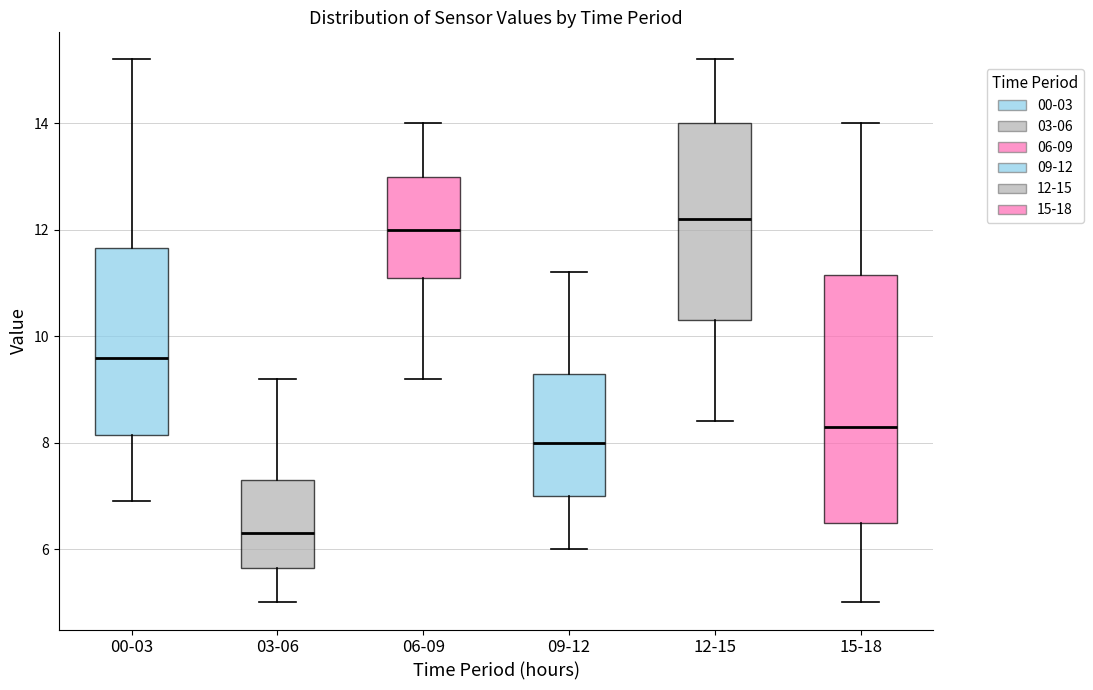

Which box is the tallest, from its lower edge to its upper edge?

15-18